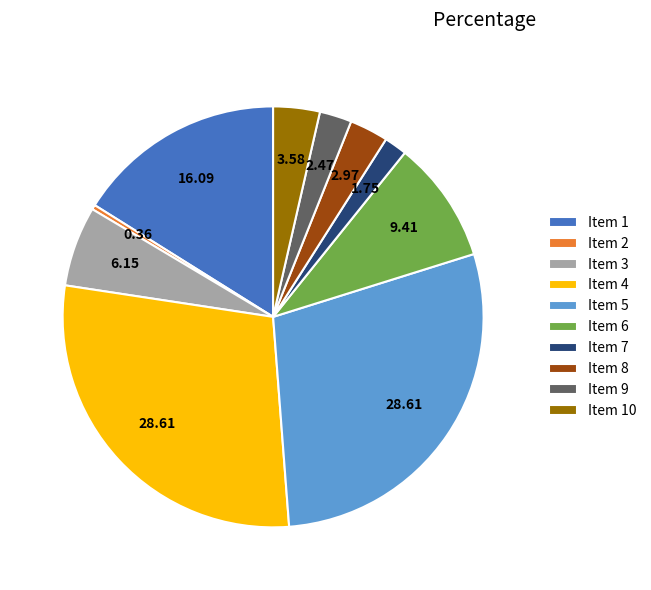

Between Item 2 and Item 8, which is larger?

Item 8